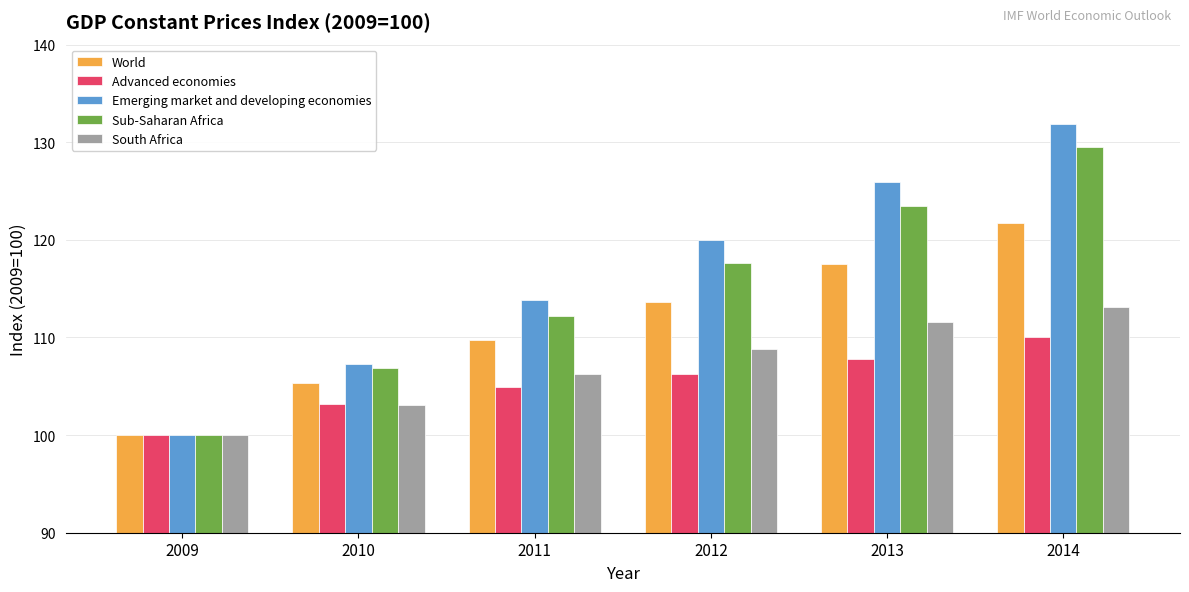

At which category is the sum across all series the highest?

2014